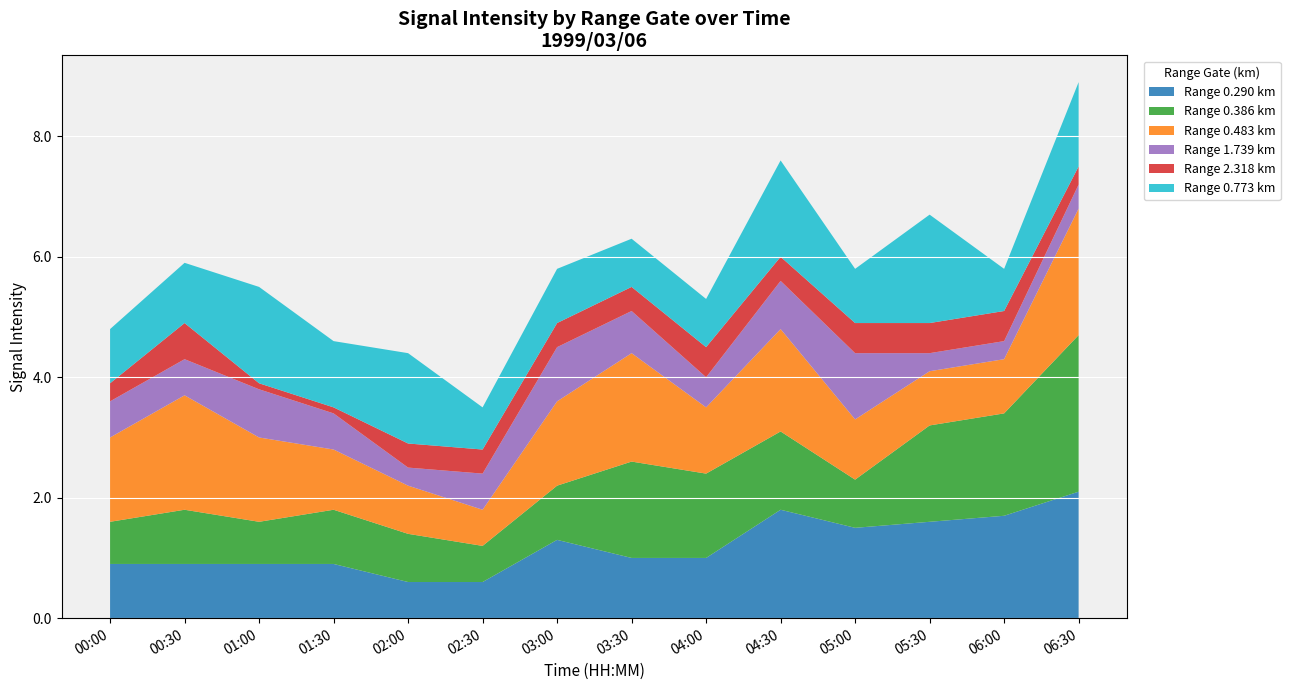

Reading left to right, transcribe all the data shown in this chart.

0.290: 00:00=0.9	00:30=0.9	01:00=0.9	01:30=0.9	02:00=0.6	02:30=0.6	03:00=1.3	03:30=1.0	04:00=1.0	04:30=1.8	05:00=1.5	05:30=1.6	06:00=1.7	06:30=2.1
0.386: 00:00=0.7	00:30=0.9	01:00=0.7	01:30=0.9	02:00=0.8	02:30=0.6	03:00=0.9	03:30=1.6	04:00=1.4	04:30=1.3	05:00=0.8	05:30=1.6	06:00=1.7	06:30=2.6
0.483: 00:00=1.4	00:30=1.9	01:00=1.4	01:30=1.0	02:00=0.8	02:30=0.6	03:00=1.4	03:30=1.8	04:00=1.1	04:30=1.7	05:00=1.0	05:30=0.9	06:00=0.9	06:30=2.1
1.739: 00:00=0.6	00:30=0.6	01:00=0.8	01:30=0.6	02:00=0.3	02:30=0.6	03:00=0.9	03:30=0.7	04:00=0.5	04:30=0.8	05:00=1.1	05:30=0.3	06:00=0.3	06:30=0.4
2.318: 00:00=0.3	00:30=0.6	01:00=0.1	01:30=0.1	02:00=0.4	02:30=0.4	03:00=0.4	03:30=0.4	04:00=0.5	04:30=0.4	05:00=0.5	05:30=0.5	06:00=0.5	06:30=0.3
0.773: 00:00=0.9	00:30=1.0	01:00=1.6	01:30=1.1	02:00=1.5	02:30=0.7	03:00=0.9	03:30=0.8	04:00=0.8	04:30=1.6	05:00=0.9	05:30=1.8	06:00=0.7	06:30=1.4